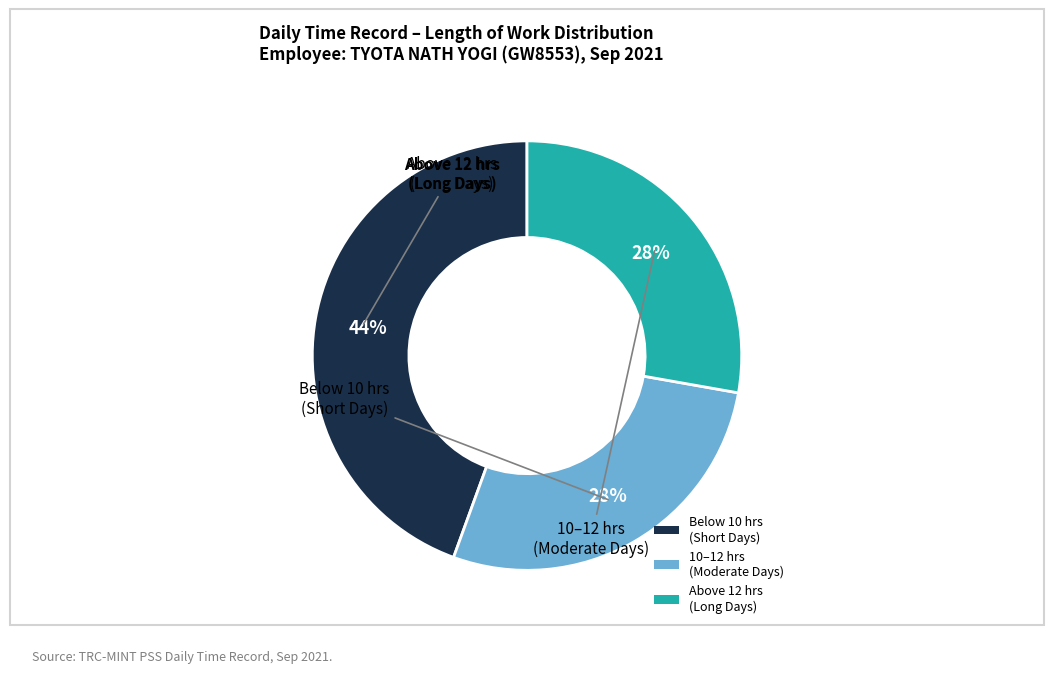

How many slices are in this pie chart?

3